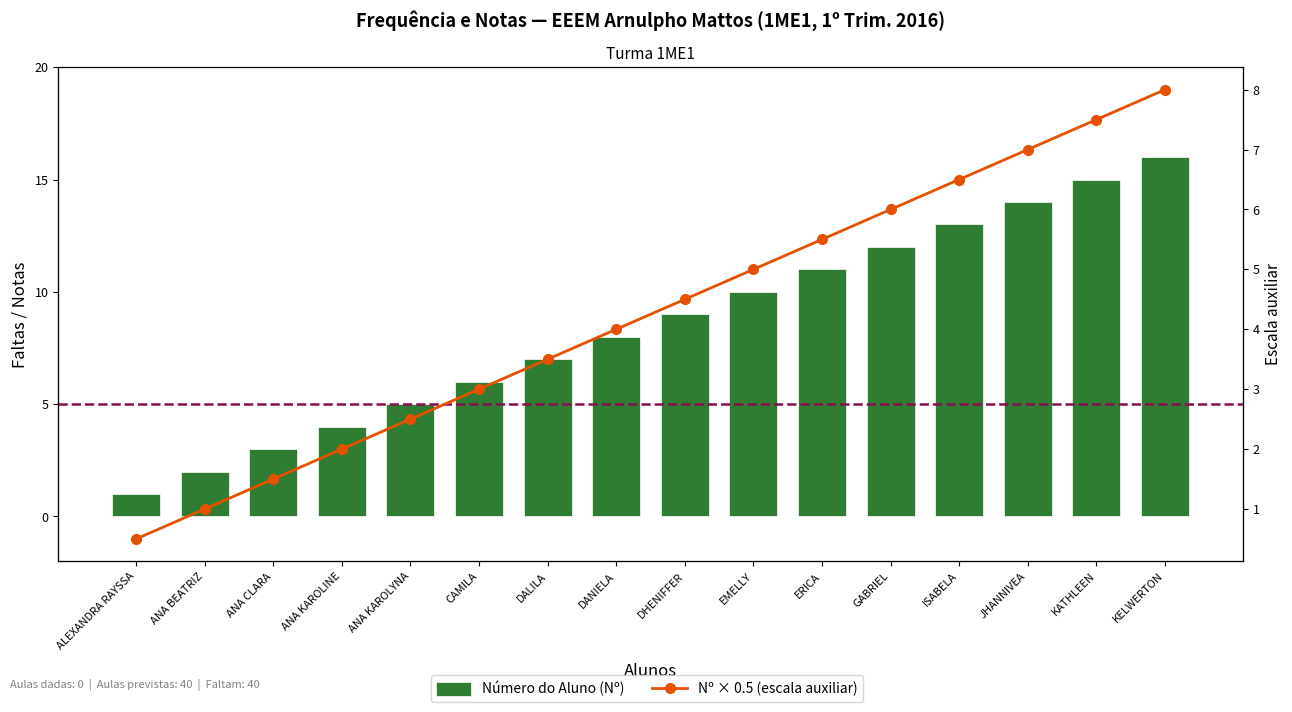

What is the sum of all Número do Aluno (Nº) values?

136.0